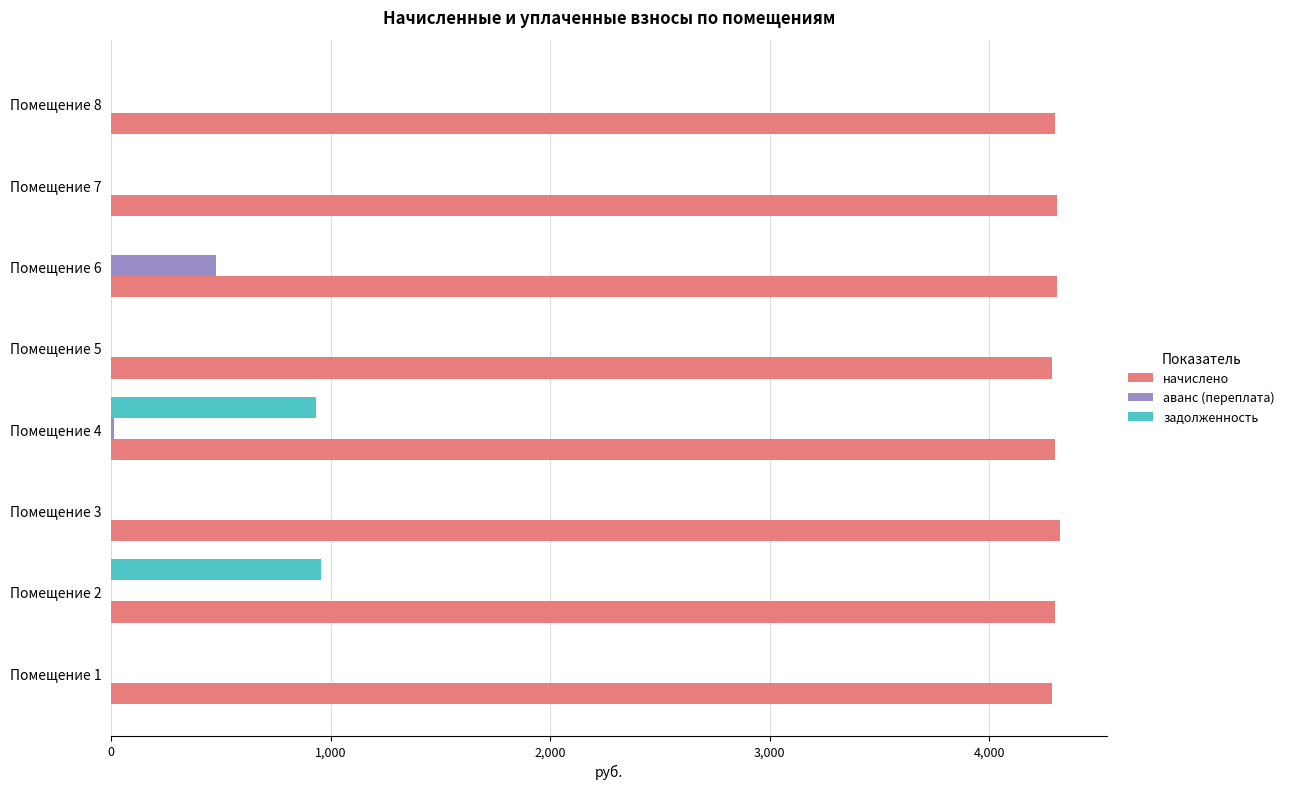

Between Помещение 1 and Помещение 4, which series saw the biggest shift?

задолженность